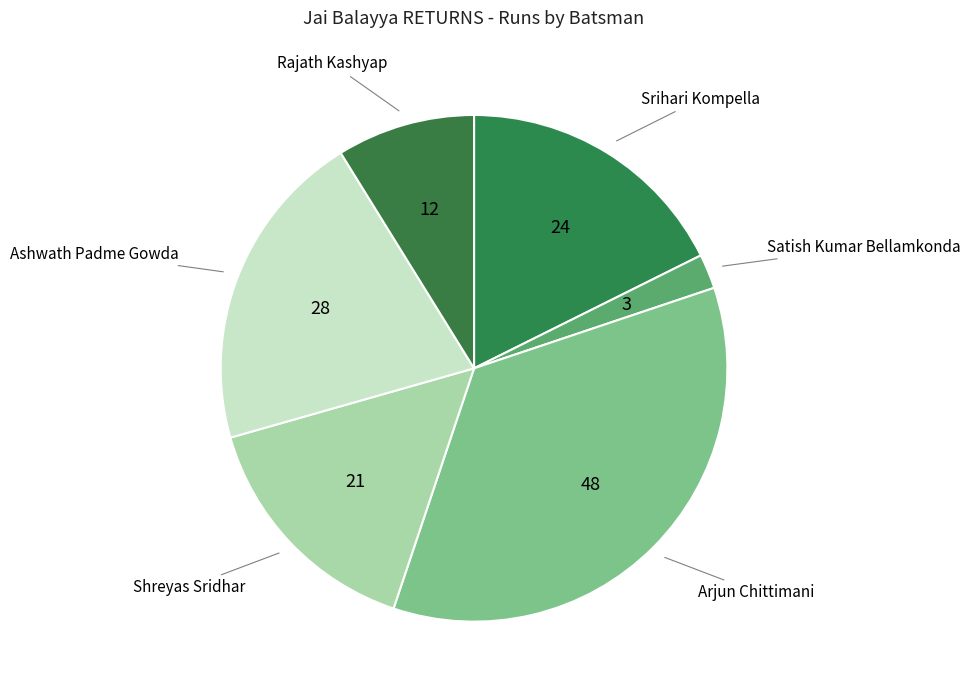

To the nearest percent, what is the average slice percentage?

17%